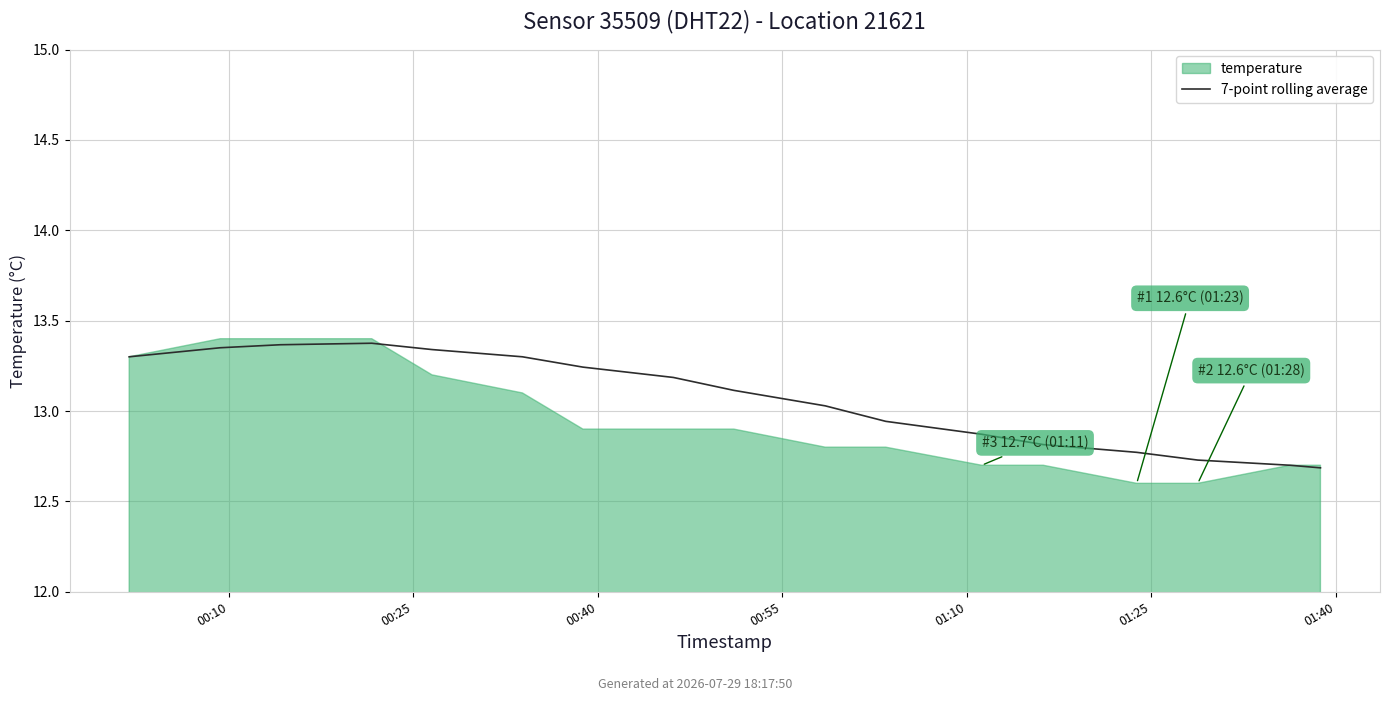

What is the difference between the values at 9 and 13?

0.3